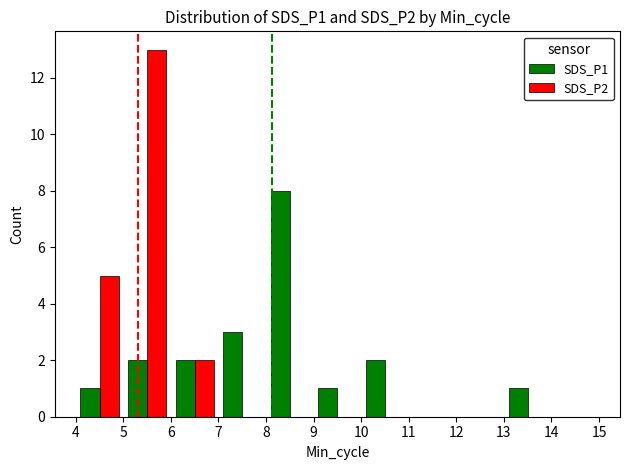

What is the maximum value shown in the chart?

13